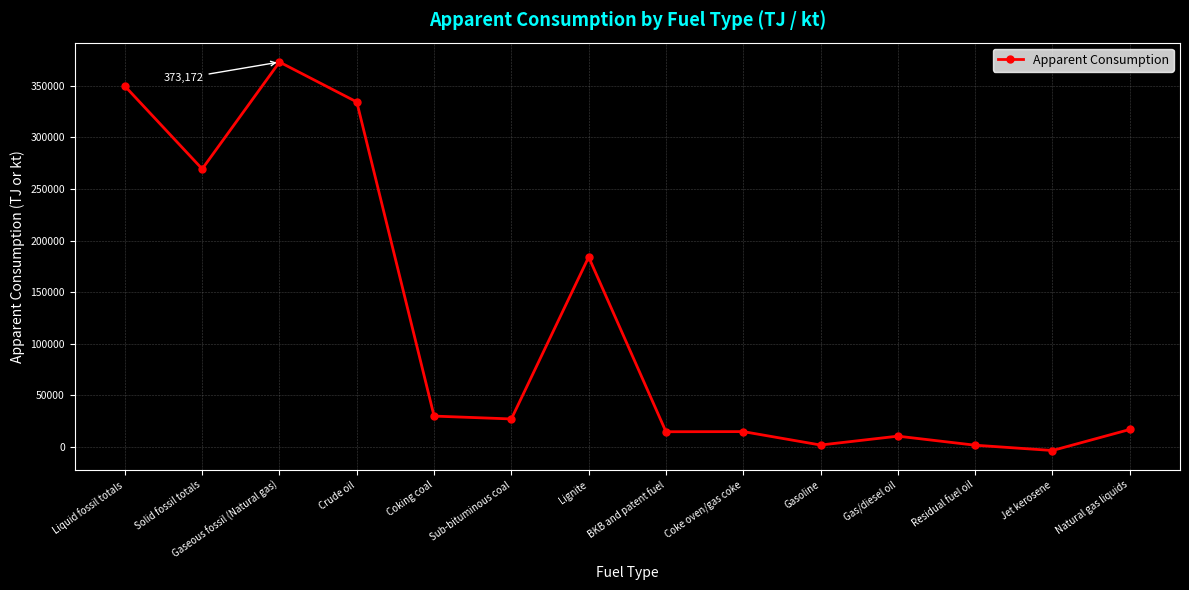

Which has a higher value, Residual fuel oil or Gaseous fossil (Natural gas)?

Gaseous fossil (Natural gas)